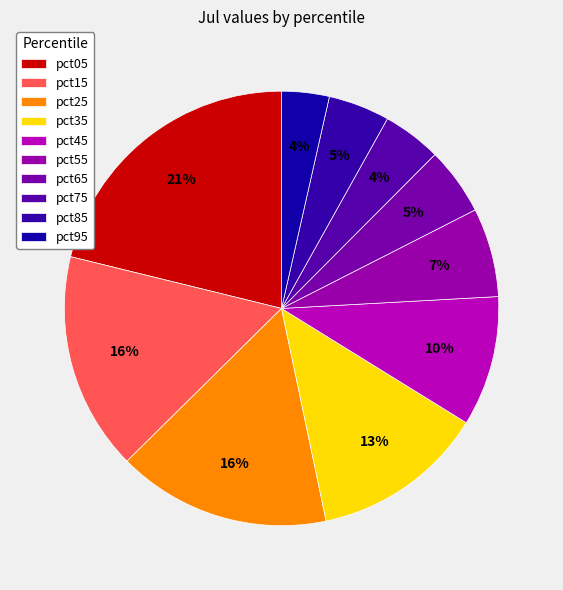

Does any single category account for the majority?

No